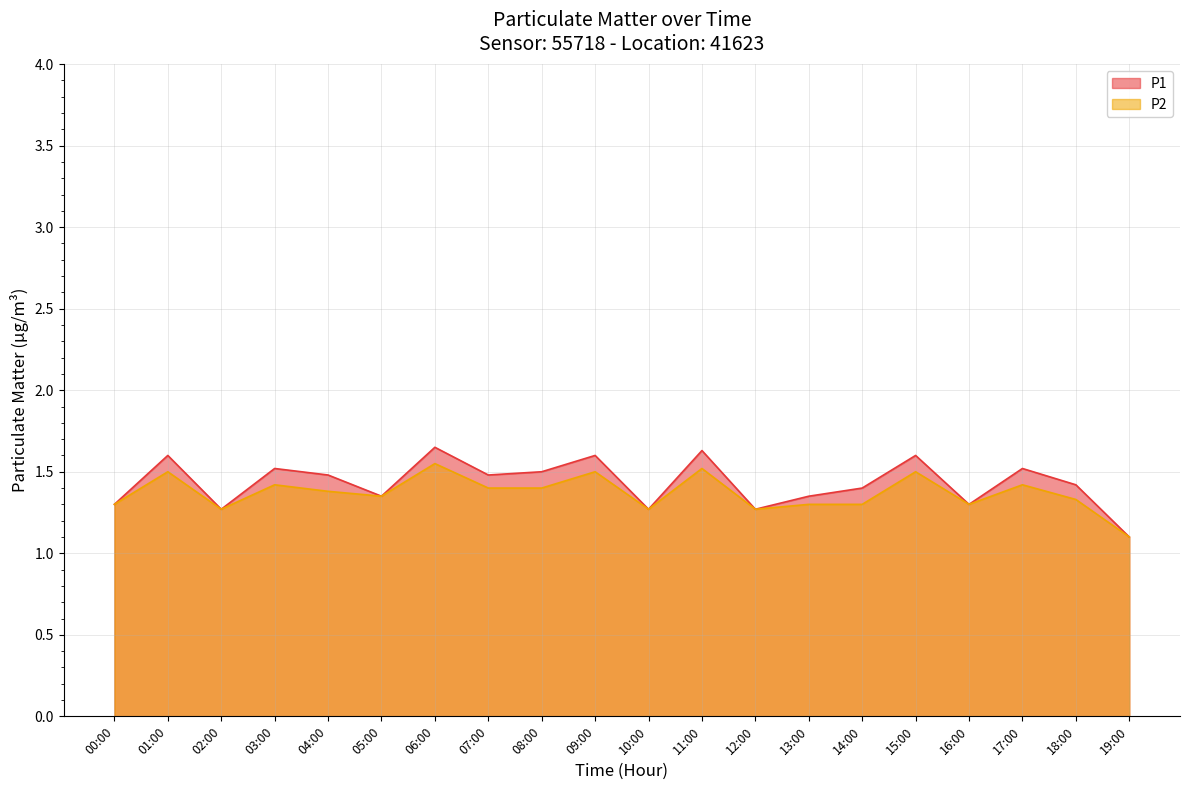

What are all the series names shown in the legend?

P1, P2